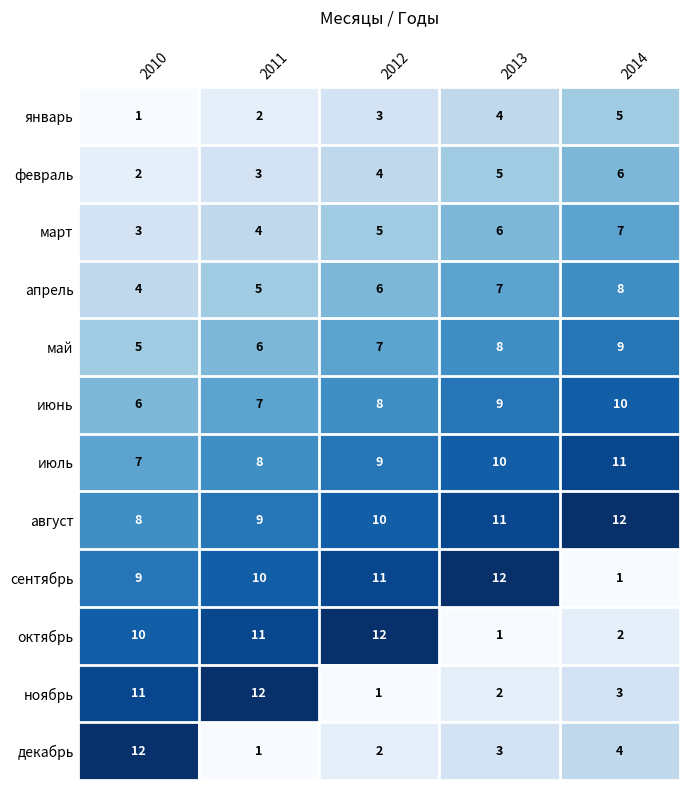

At how many categories does at least one series exceed 4?

5